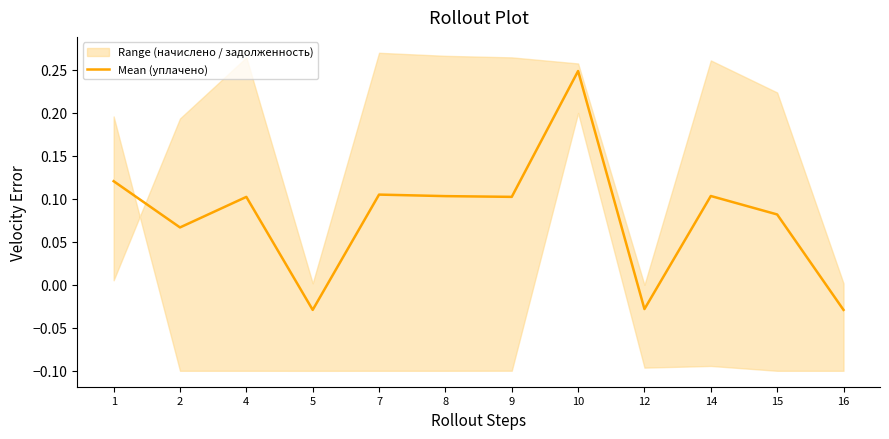

Is this an area chart (filled region under the line)?

No